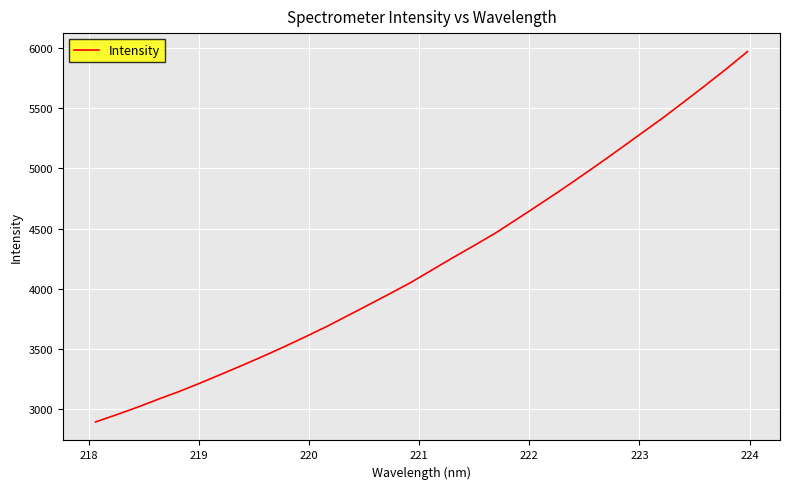

What is the smallest value displayed?

2892.9